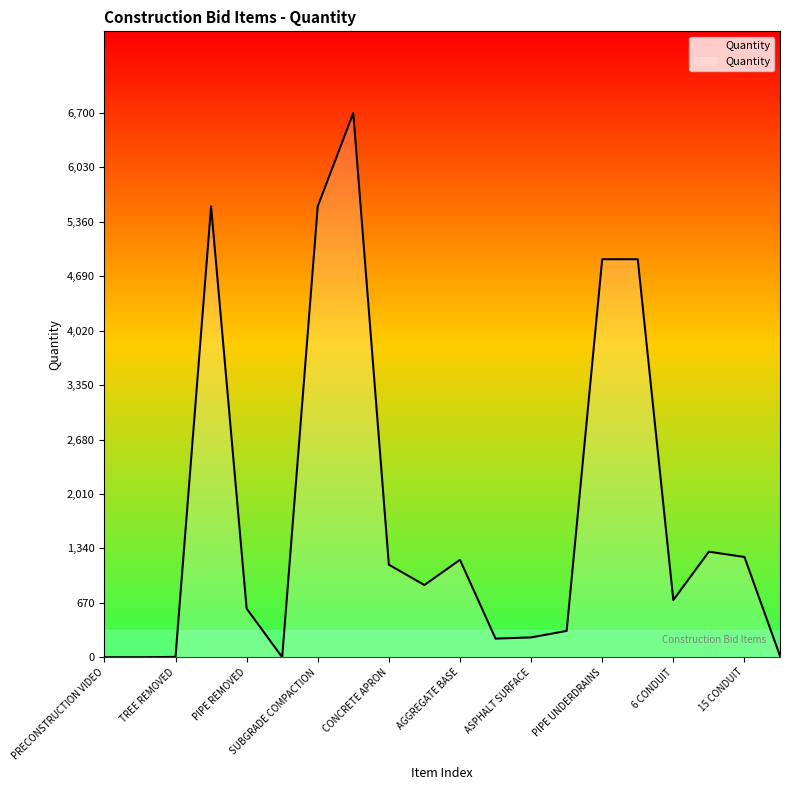

What is the greatest value displayed?

6700